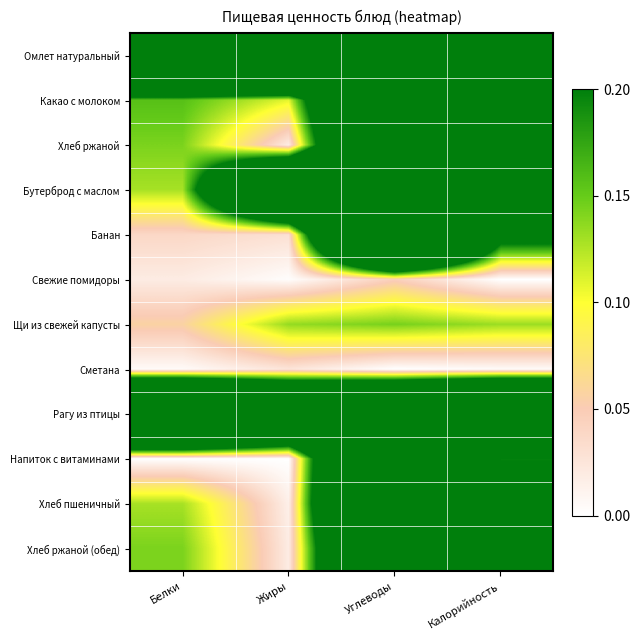

Which series has the largest range (max minus min)?

Банан